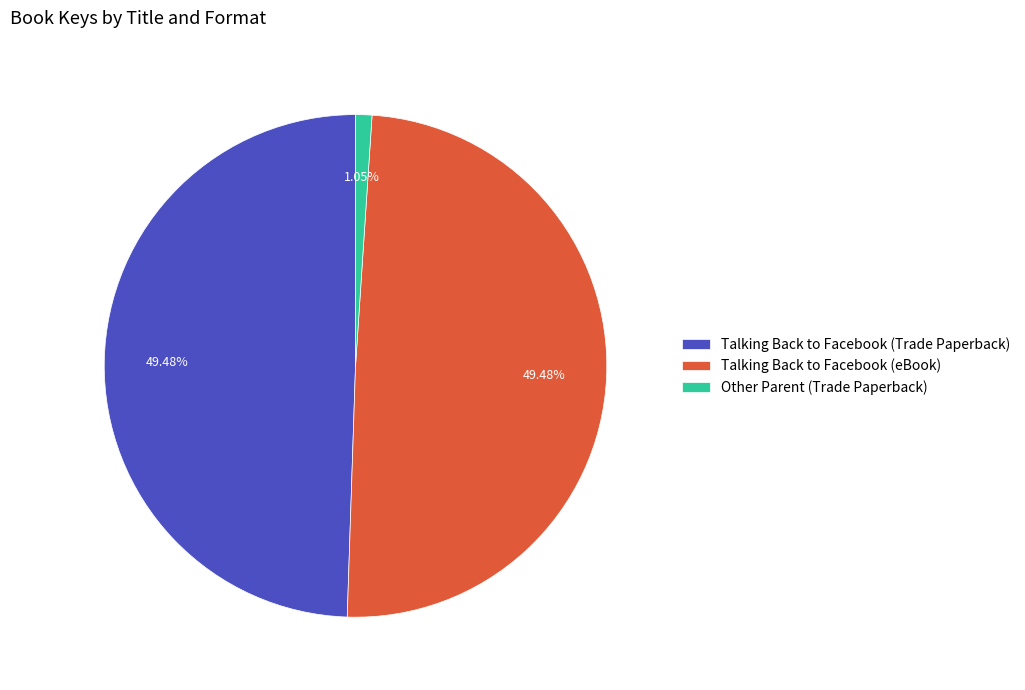

Which slice is the smallest?

Other Parent (Trade Paperback)